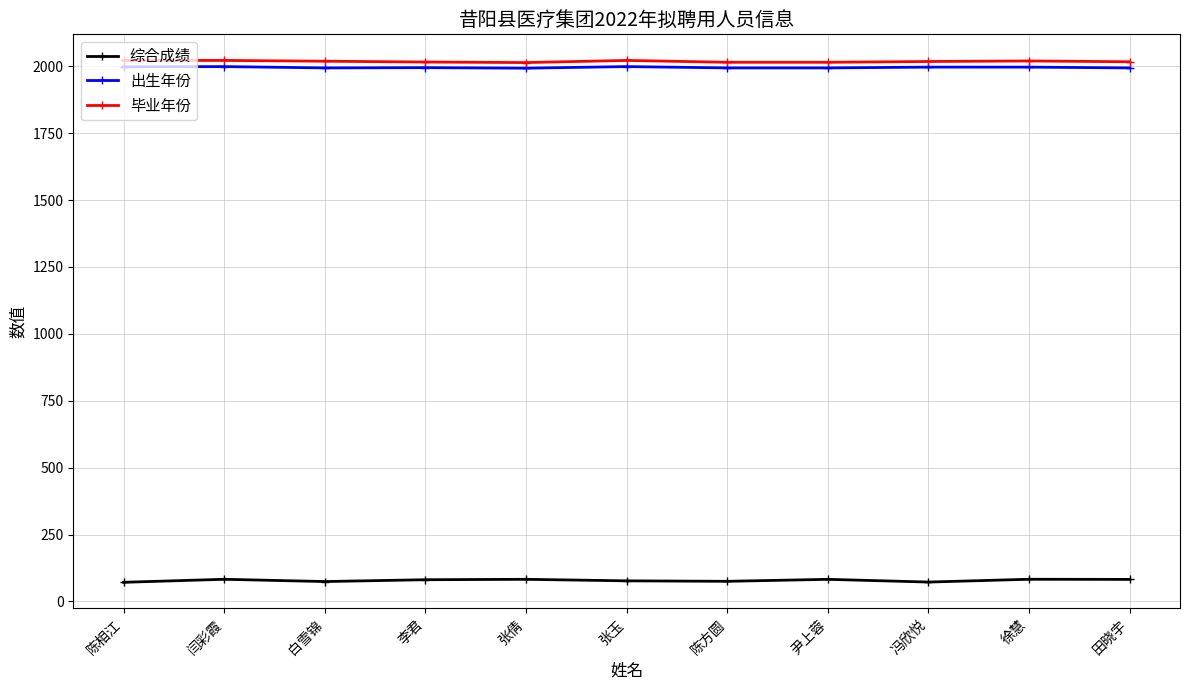

What is the smallest value displayed?

71.6